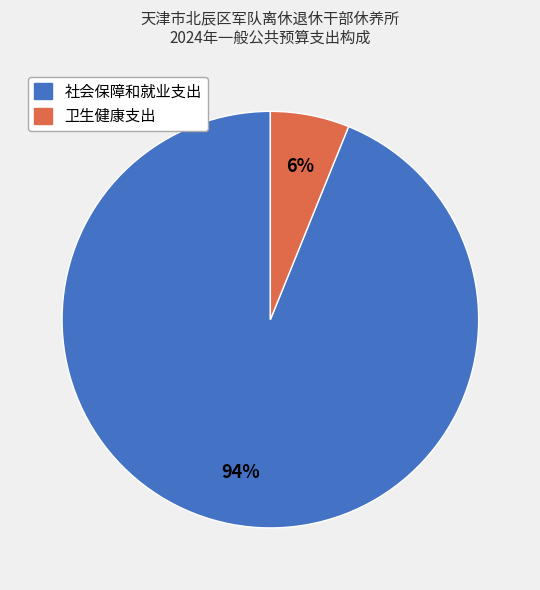

Rank the categories by value from lowest to highest.

卫生健康支出, 社会保障和就业支出